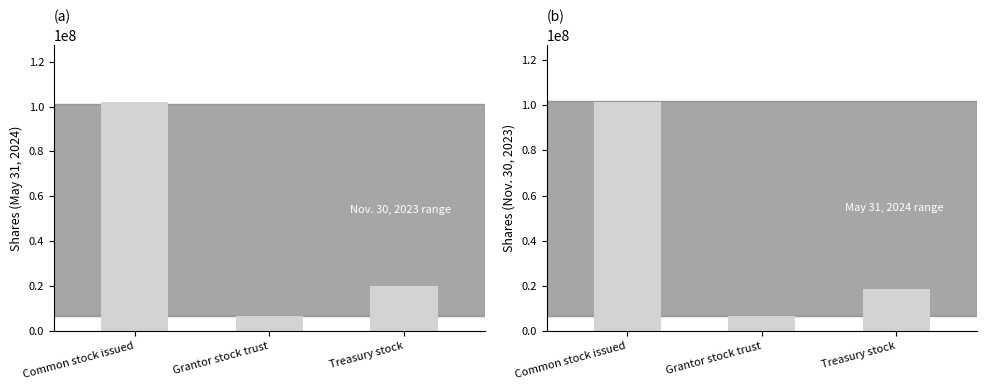

What is the value of the Nov. 30, 2023 bar at the 3rd from the left?

18703704